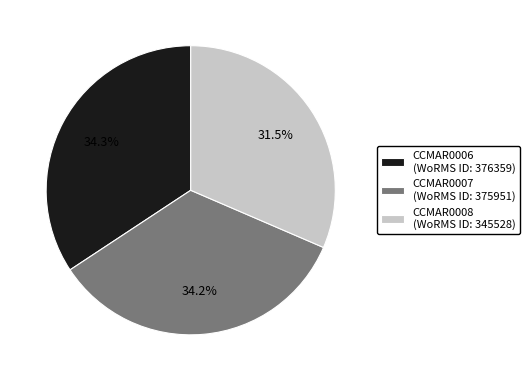

Count the number of slices in the pie.

3